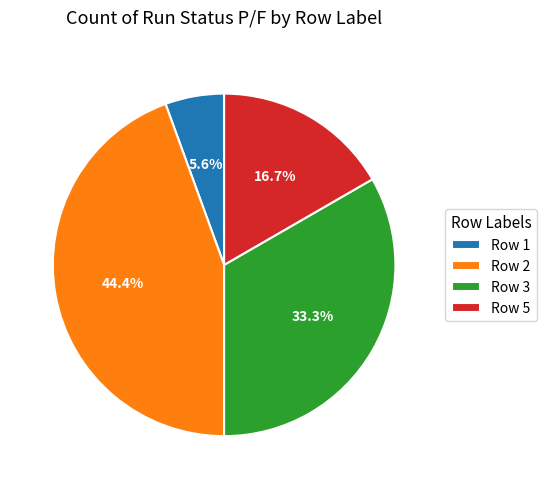

Approximately how many times larger is the value at Row 2 compared to Row 5?

2.7